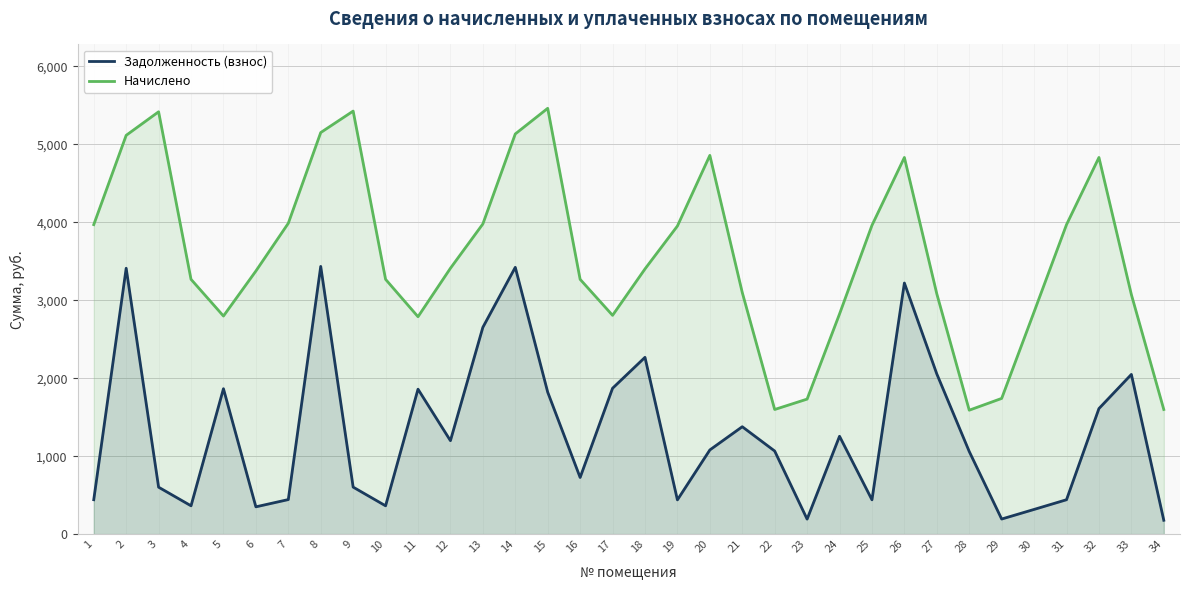

At which label is Задолженность (взнос) closest to 1806?

15